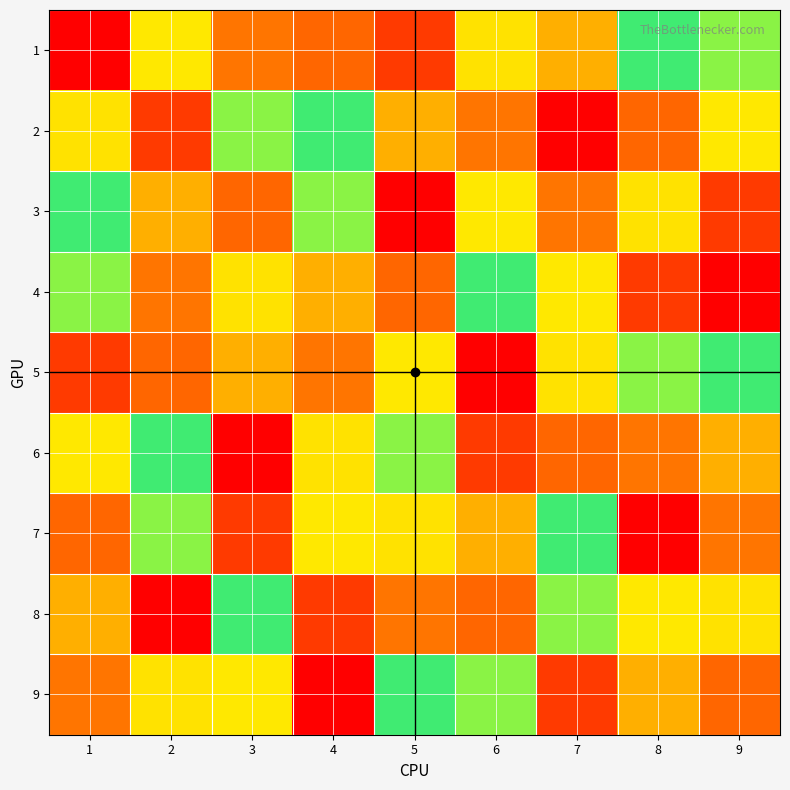

List the series in order of their peak value, highest first.

1, 2, 3, 4, 5, 6, 7, 8, 9